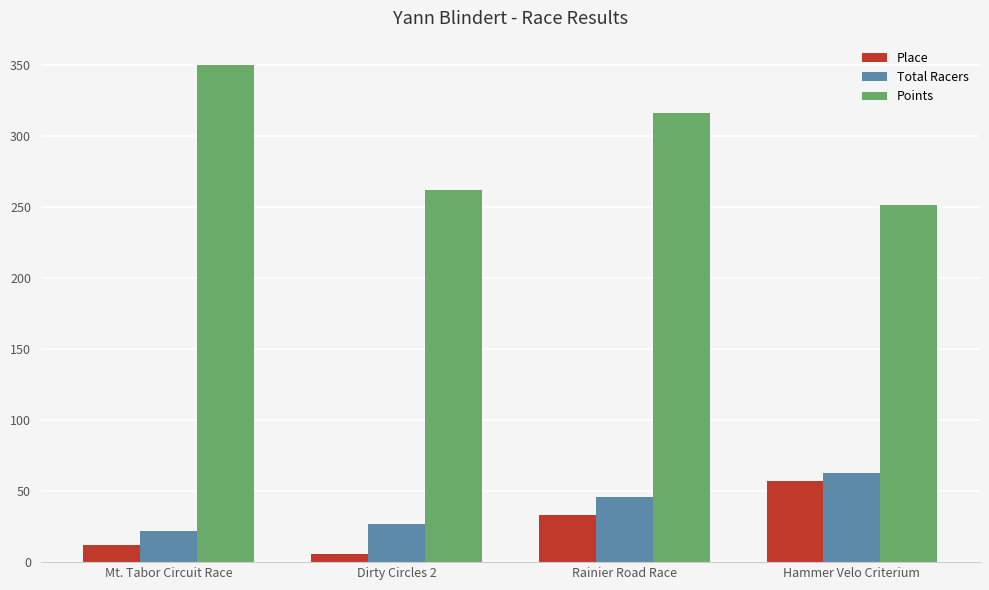

Count the number of categories in the chart.

4